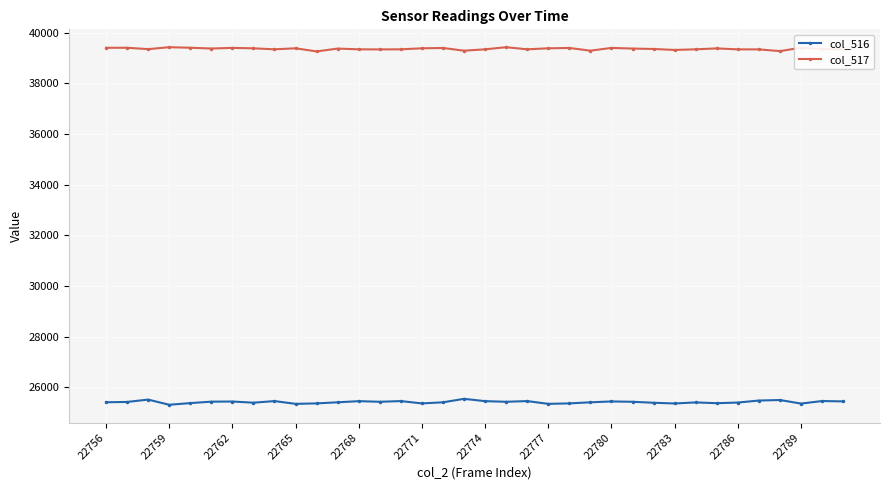

At how many categories does at least one series exceed 26126?

36